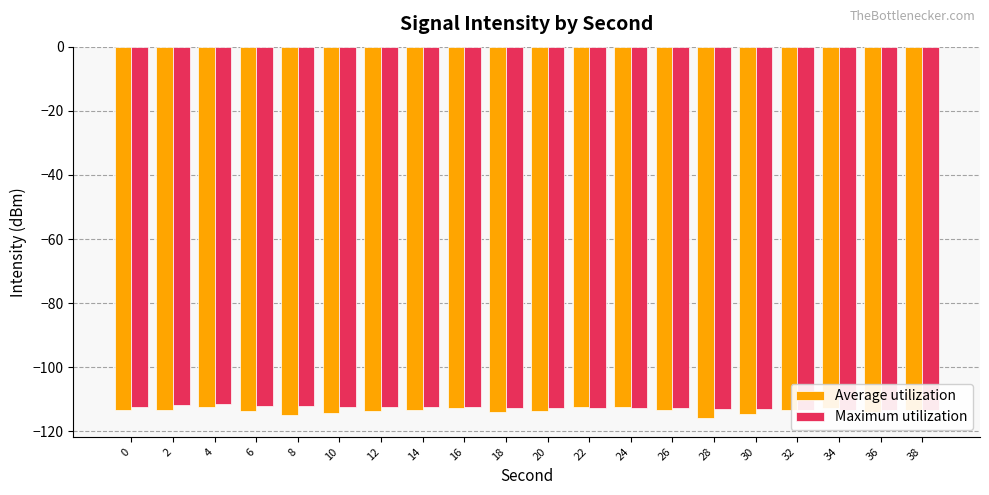

At how many categories does at least one series exceed -115?

20